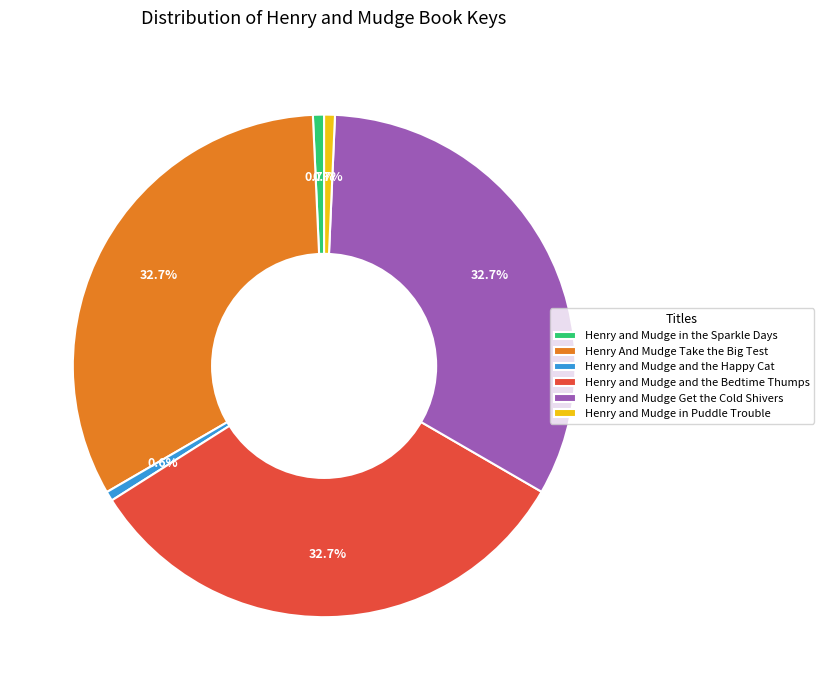

Does Henry and Mudge Get the Cold Shivers account for over 50% of the chart?

No